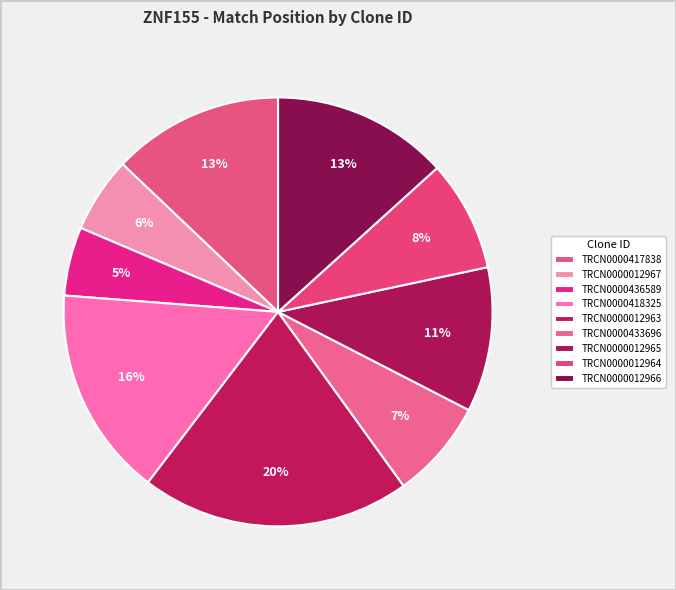

Count the number of slices in the pie.

9